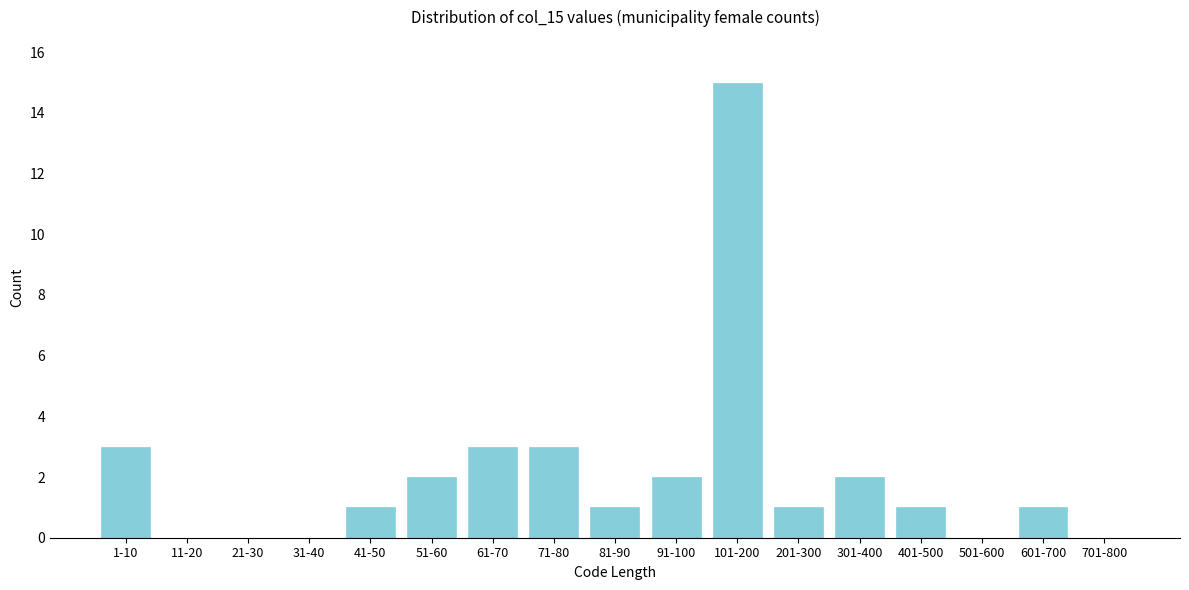

Reading left to right, extract all data points from this chart.

1-10=3	11-20=0	21-30=0	31-40=0	41-50=1	51-60=2	61-70=3	71-80=3	81-90=1	91-100=2	101-200=15	201-300=1	301-400=2	401-500=1	501-600=0	601-700=1	701-800=0